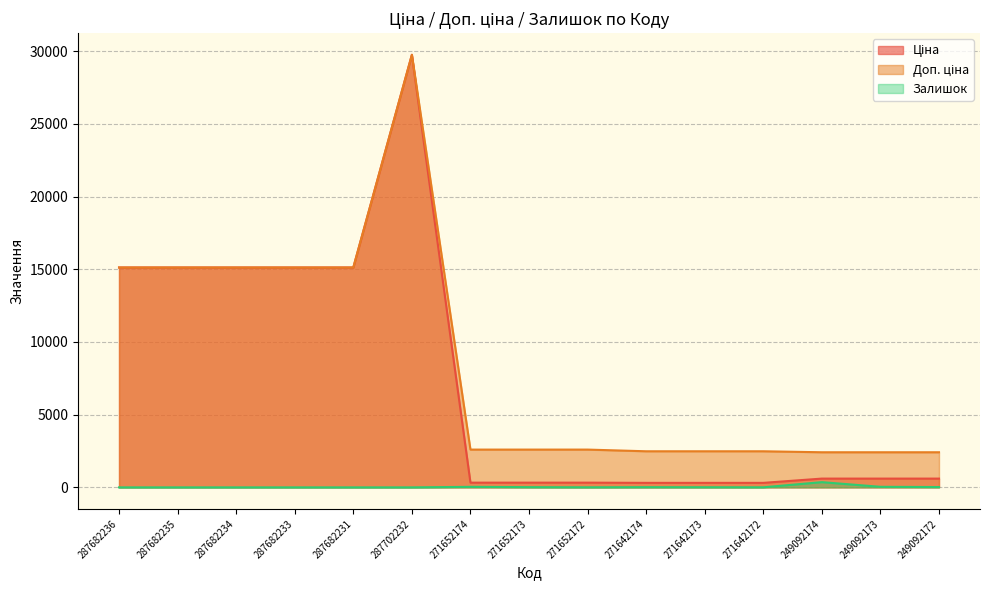

At which label is Залишок closest to 179?

249092173